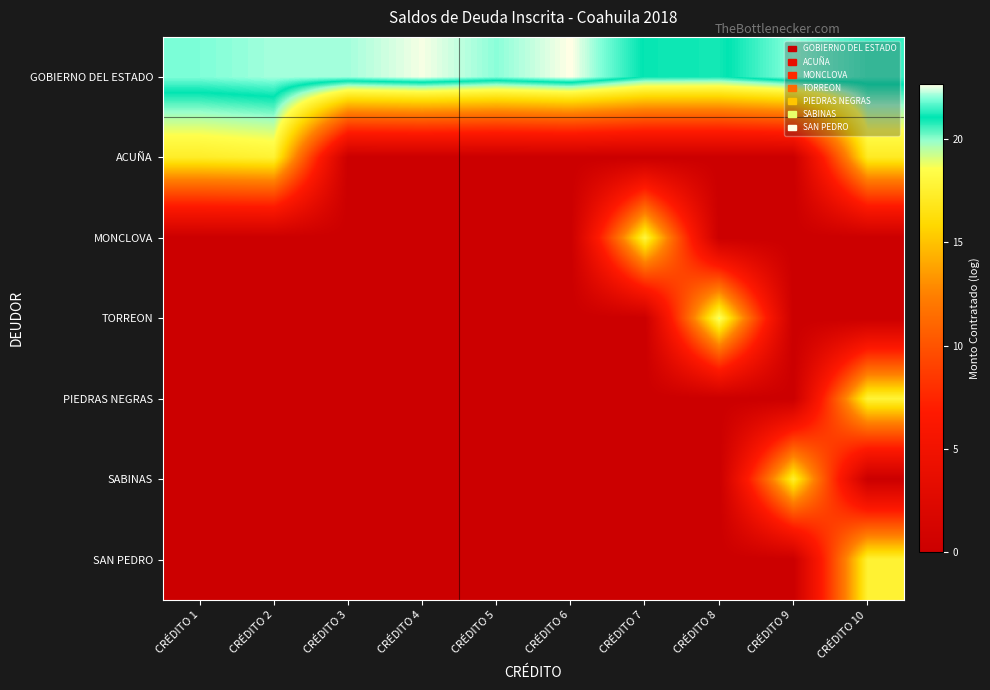

Rank the series at CRÉDITO 6 from lowest to highest value.

ACUÑA, MONCLOVA, TORREON, PIEDRAS NEGRAS, SABINAS, SAN PEDRO, GOBIERNO DEL ESTADO